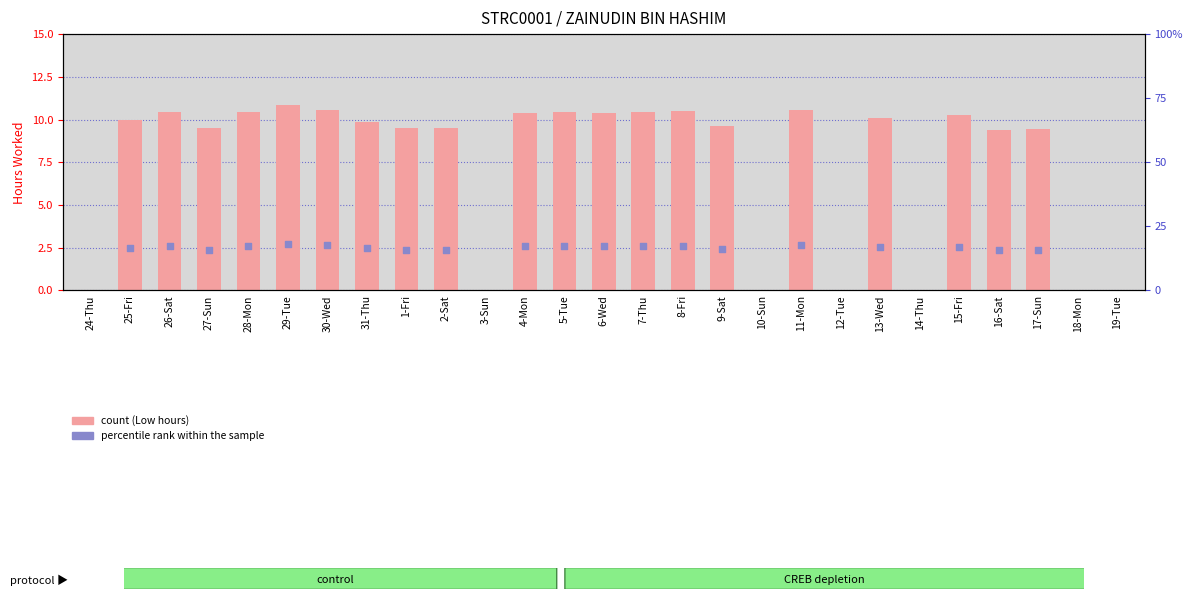

Is the value of percentile rank within sample at 18-Mon greater than the value of Low (hours) at 12-Tue?

No